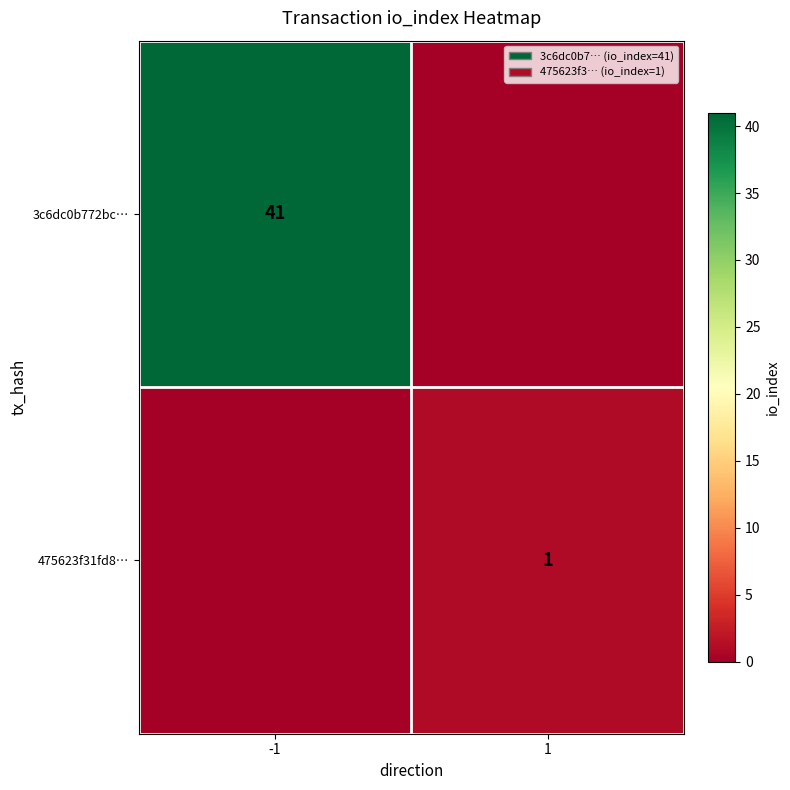

Is the value of 3c6dc0b772bc… at -1 greater than the value of 475623f31fd8… at 1?

Yes